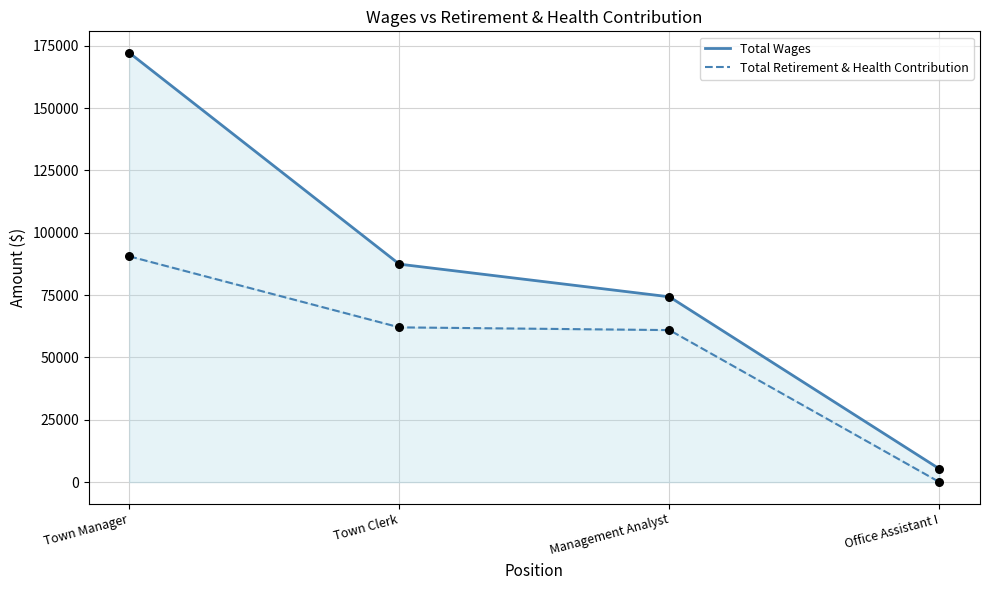

What are all the series names shown in the legend?

Total Wages, Total Retirement & Health Contribution